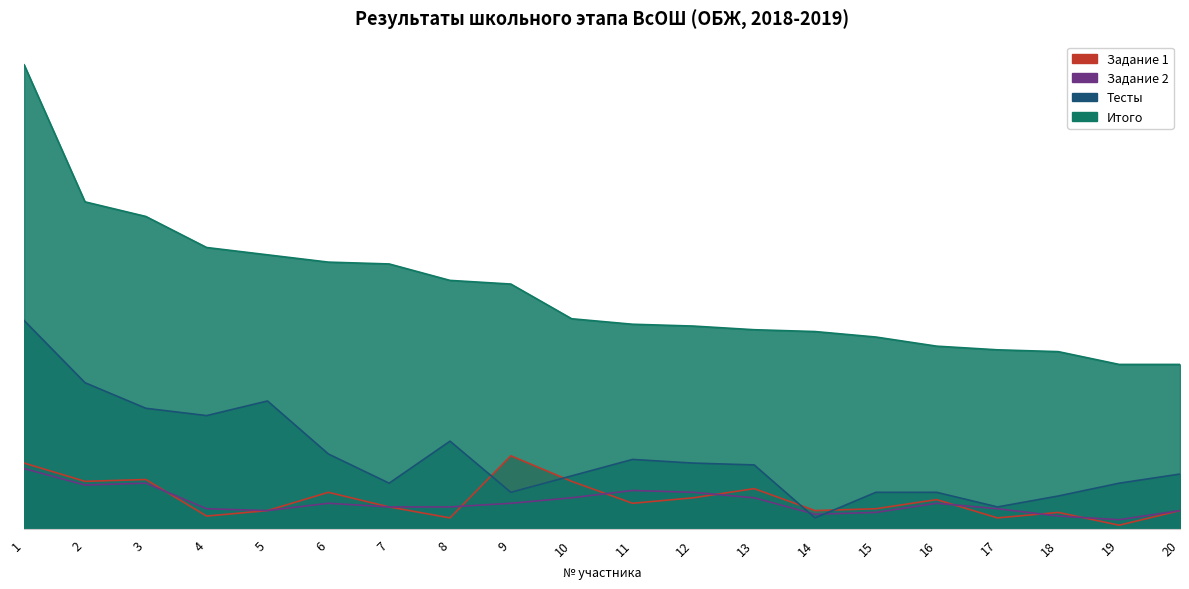

What is the difference between the maximum and minimum values in the Задание 2 series?

28